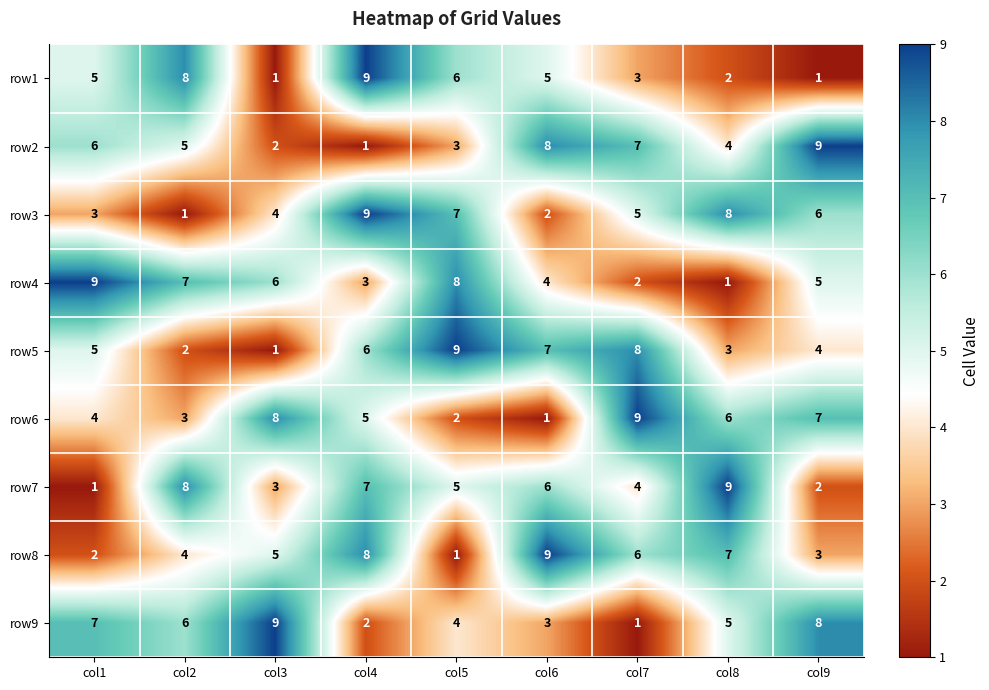

What is the sum of the row7 values at col4 and col2?

15